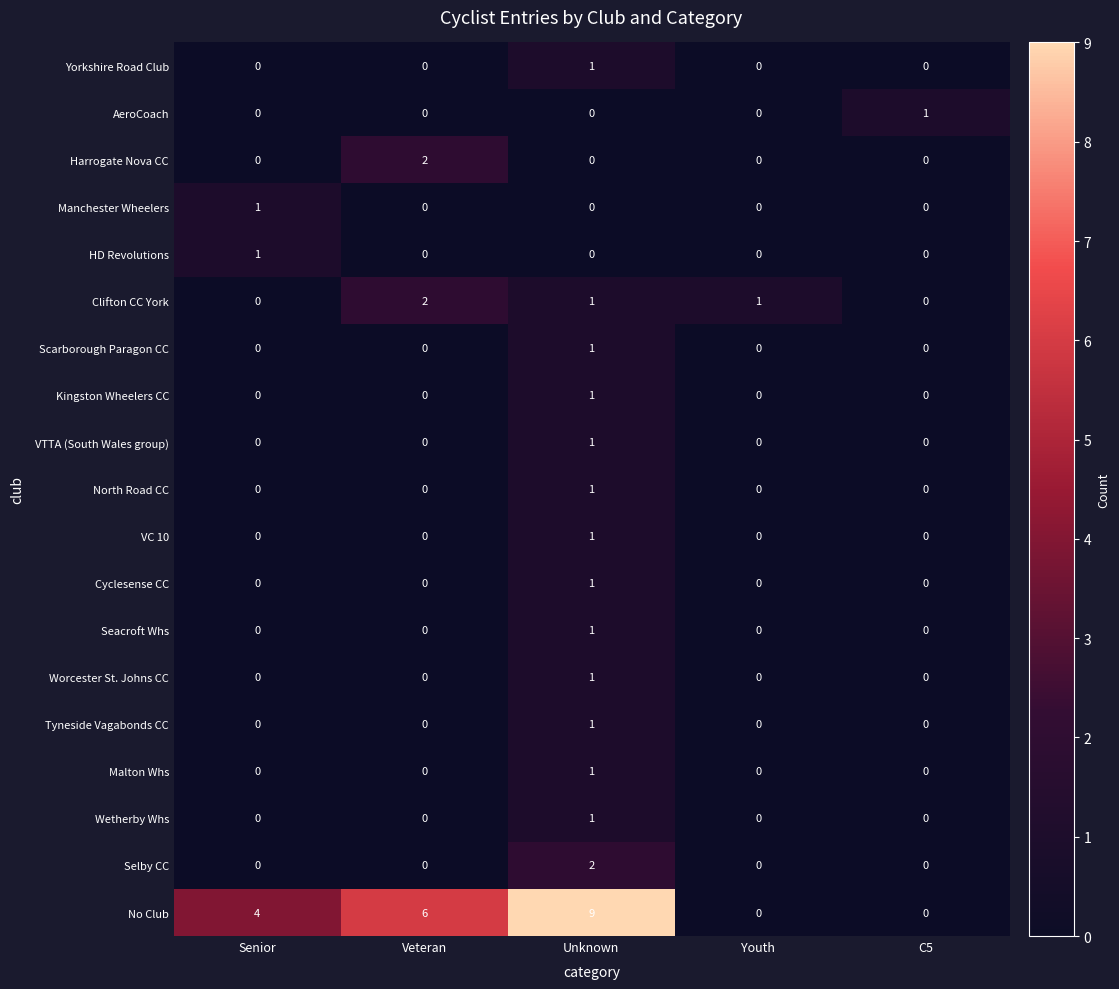

Is it true that Cyclesense CC equals 0 at Veteran?

True